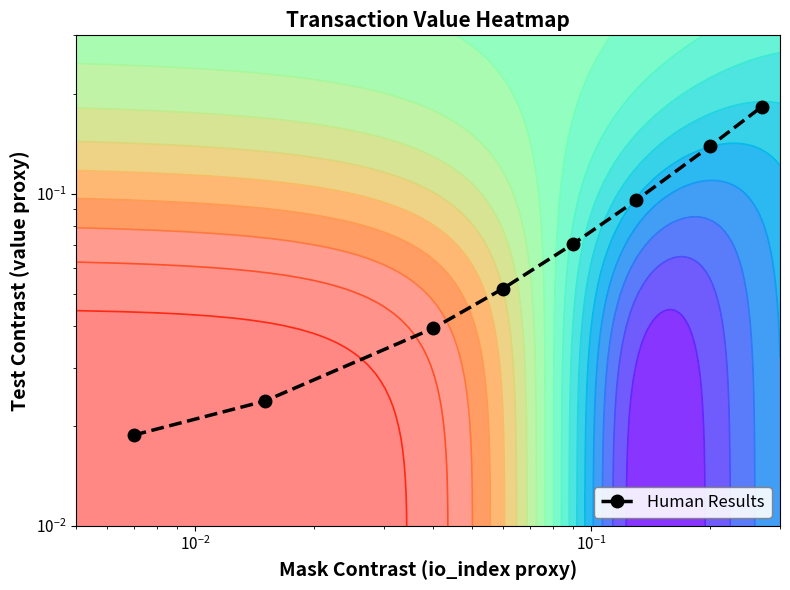

What is the maximum value shown in the chart?

0.2